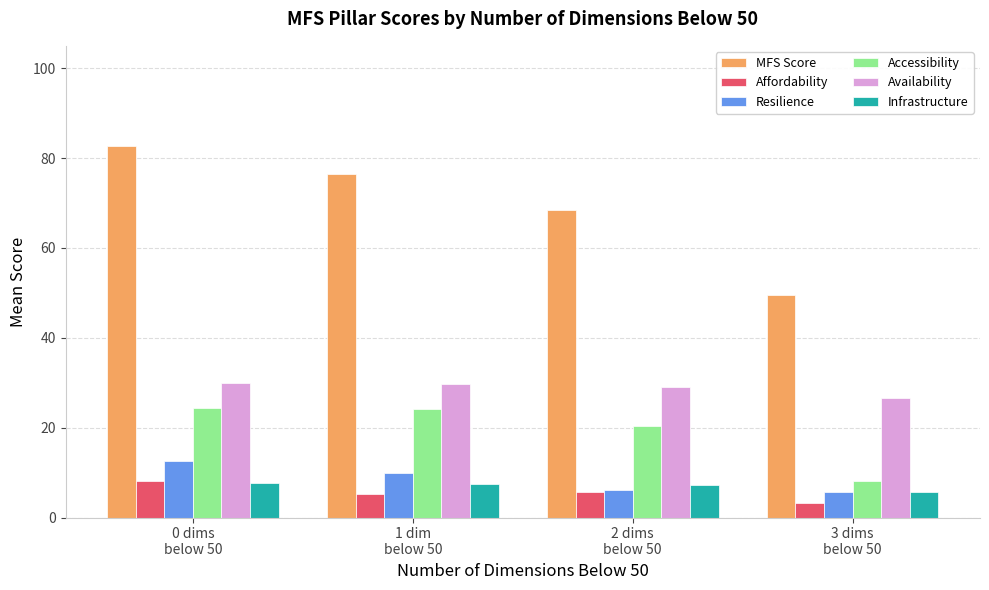

Read the Infrastructure value at 1 dim
below 50.

7.5